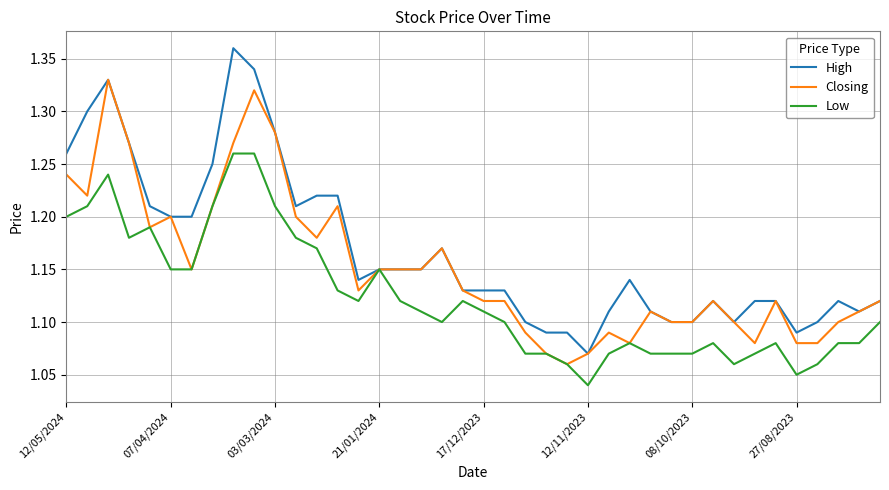

Rank the series by their average value, from highest to lowest.

High, Closing, Low